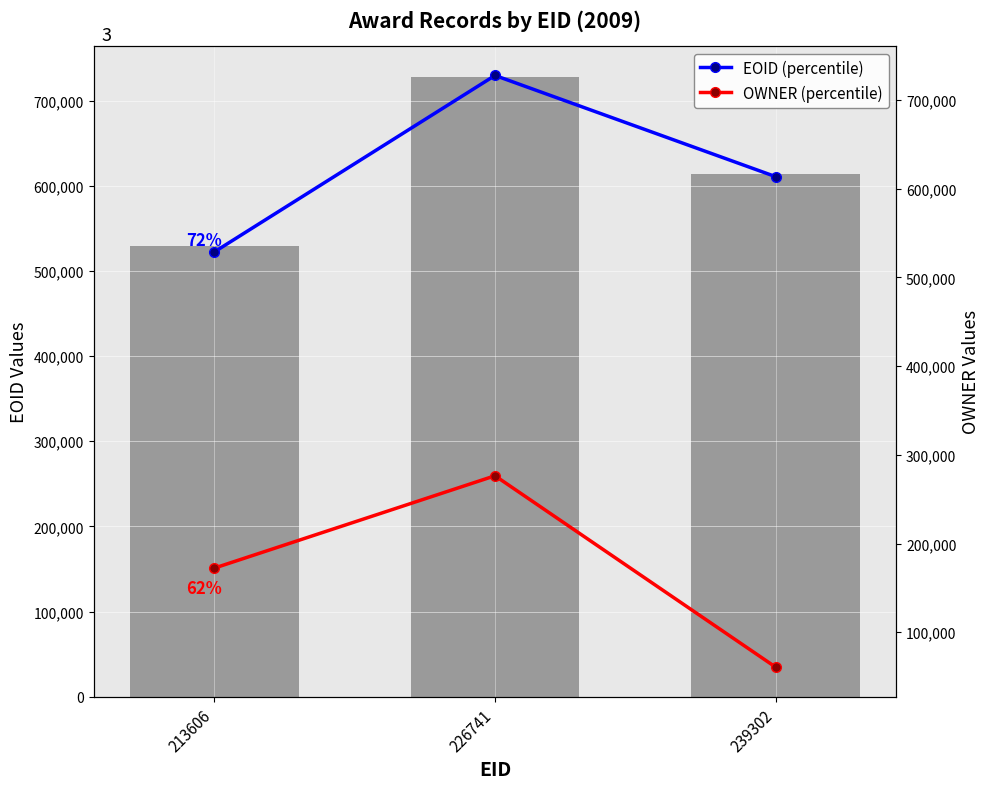

Is it true that EOID equals 735628 at 213606?

False